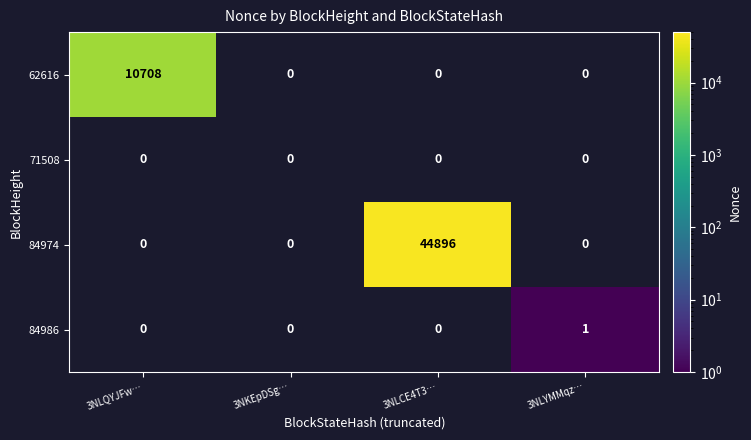

True or false: 62616 has a value of 7145 at 3NLQYJFw….

False